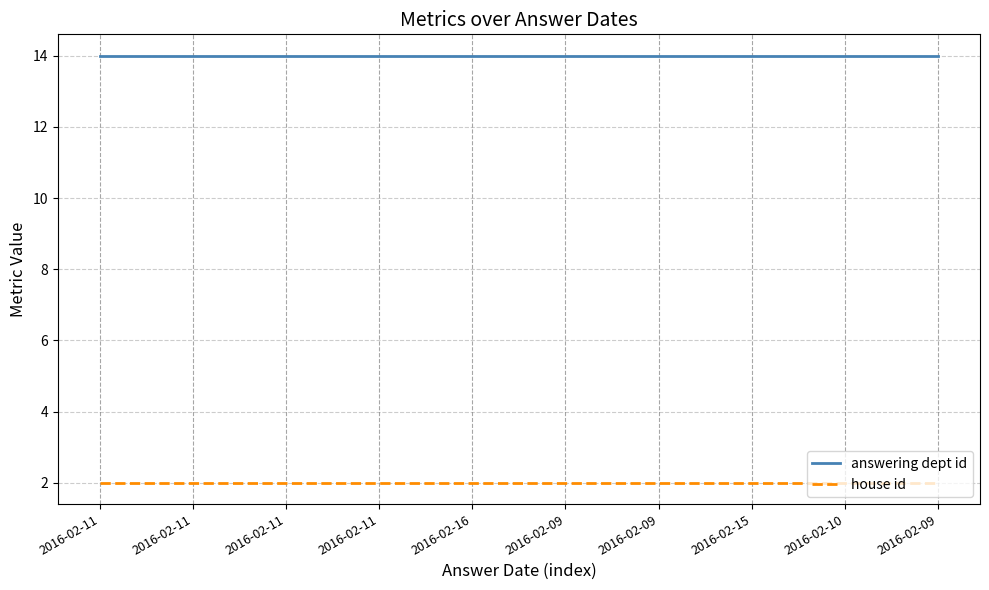

Does the chart display data point markers on the line(s)?

No